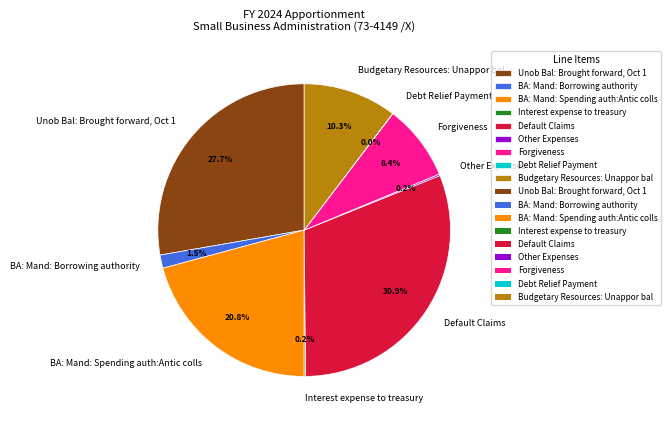

Is Forgiveness the majority of the pie?

No